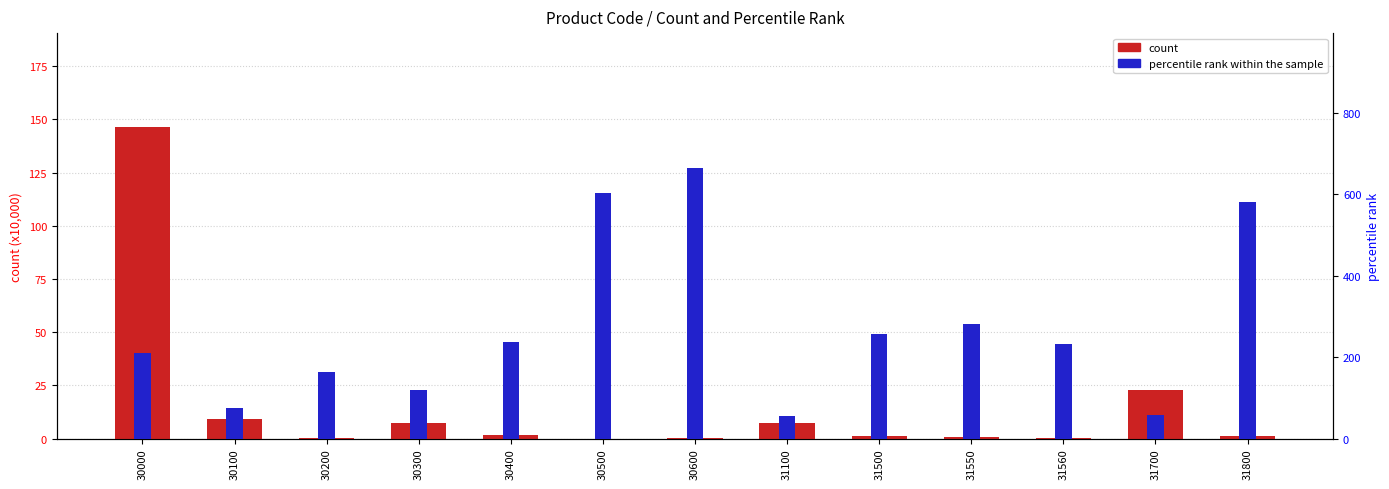

True or false: percentile rank within the sample has a value of 256.0 at 31500.

True